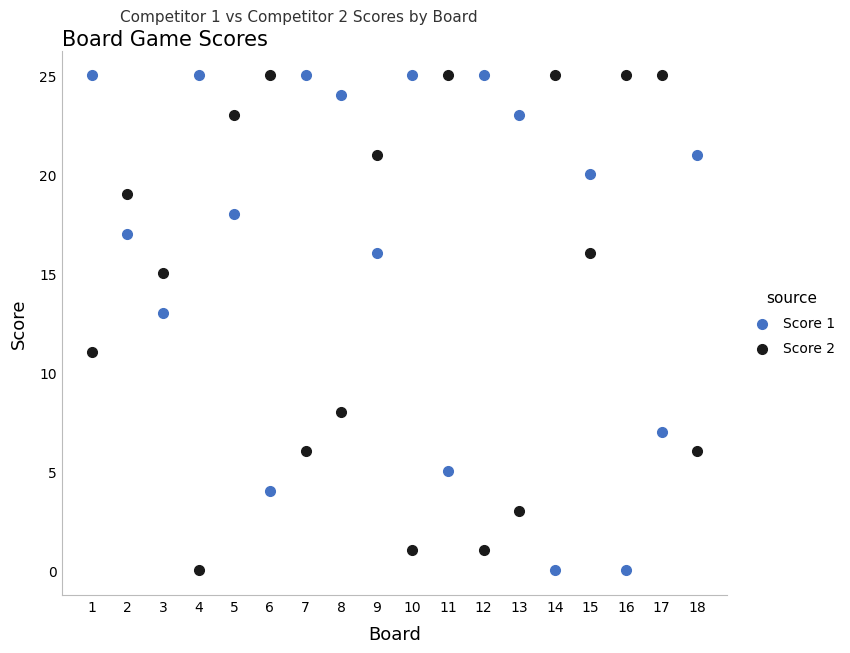

What are all the series names shown in the legend?

Score 1, Score 2